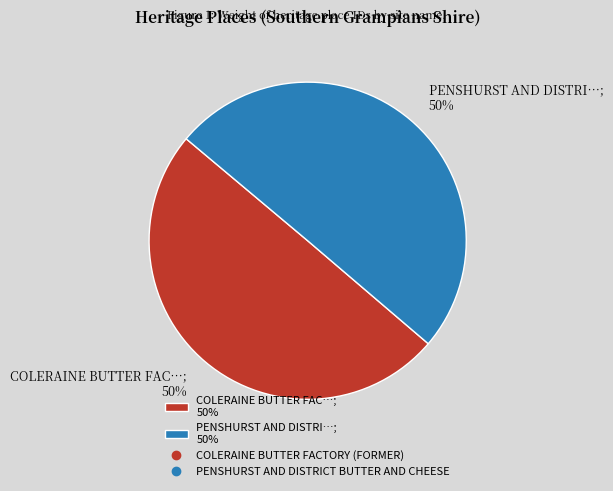

What is the ratio of the value at COLERAINE BUTTER FAC…; 50% to the value at PENSHURST AND DISTRI…; 50%?

1.0